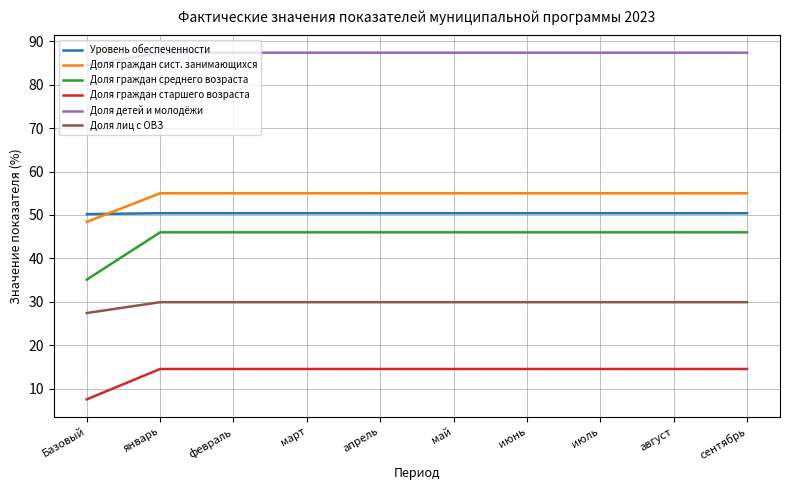

Rank the series at май from lowest to highest value.

Доля граждан старшего возраста, Доля лиц с ОВЗ, Доля граждан среднего возраста, Уровень обеспеченности, Доля граждан сист. занимающихся, Доля детей и молодёжи